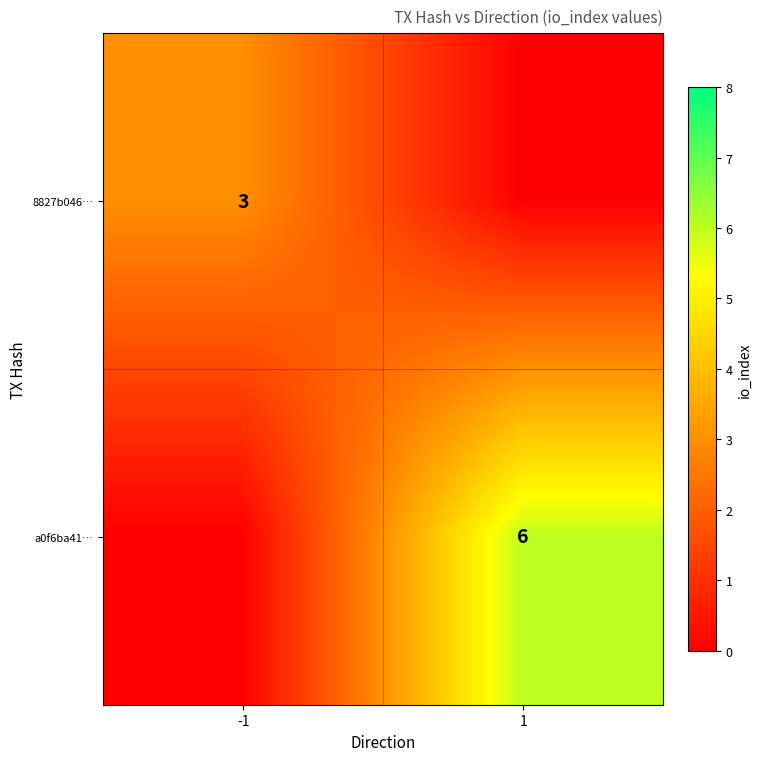

True or false: a0f6ba41… has a value of 6 at 1.

True